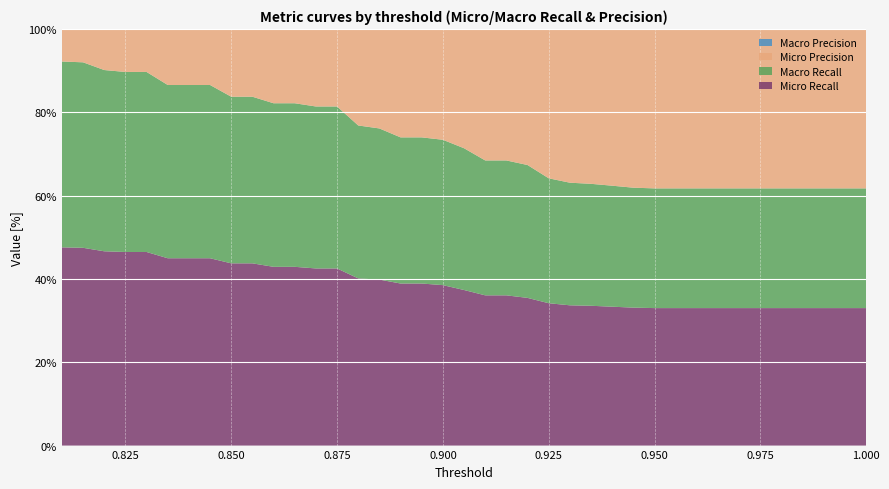

Reading left to right, what are all the values shown in this chart?

Micro Recall: 33.0	33.0	33.0	33.0	33.0	33.0	33.0	33.0	33.0	33.0	33.0	33.1	33.3	33.6	33.7	34.2	35.4	36.1	36.1	37.3	38.5	38.9	38.9	39.8	40.1	42.5	42.5	42.9	42.9	43.7	43.7	45.0	45.0	45.0	46.5	46.5	46.6	47.5	47.6
Macro Recall: 28.7	28.7	28.7	28.7	28.7	28.7	28.7	28.7	28.7	28.7	28.7	28.8	29.0	29.3	29.4	30.0	31.9	32.4	32.4	34.0	34.9	35.1	35.1	36.3	36.7	38.9	38.9	39.3	39.3	40.0	40.0	41.6	41.6	41.6	43.2	43.2	43.5	44.5	44.6
Micro Precision: 86.2	86.2	86.2	86.2	86.2	86.2	86.2	86.2	86.2	86.2	86.2	86.1	86.2	86.3	86.3	86.5	86.8	86.6	86.6	86.5	86.0	86.0	86.0	83.7	83.7	62.1	62.1	62.3	62.3	42.3	42.3	42.8	42.7	42.7	25.3	25.3	25.4	24.8	24.7
Macro Precision: 61.9	61.9	61.9	61.9	61.9	61.9	61.9	61.9	61.9	61.9	61.9	61.8	63.8	64.8	66.8	68.8	69.7	71.5	71.5	71.9	71.4	71.3	71.3	70.5	70.3	66.3	66.3	67.3	67.3	66.3	66.3	67.8	67.7	67.7	67.2	67.2	67.3	64.8	65.4